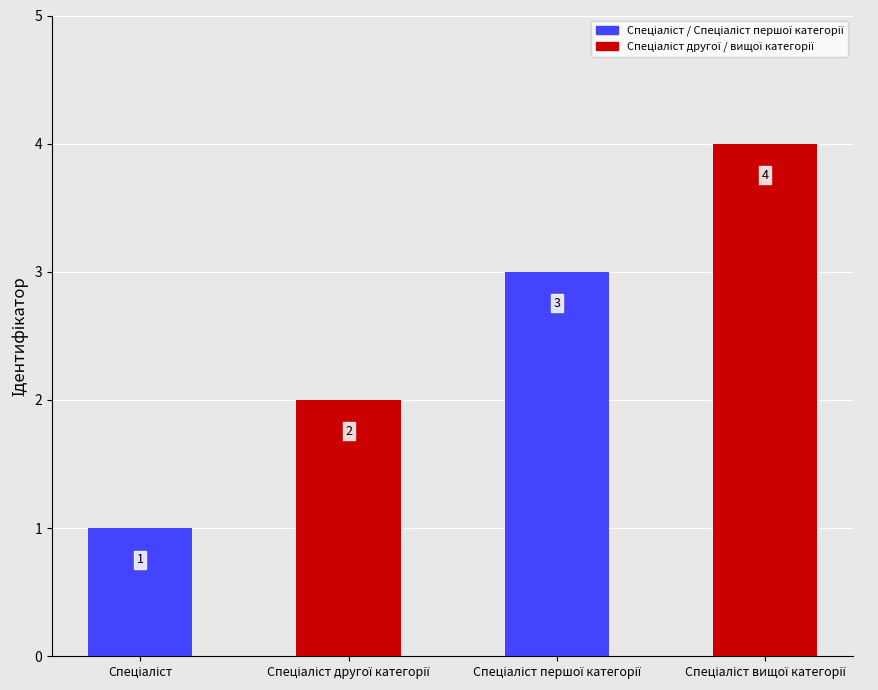

How many bars are there in total?

4